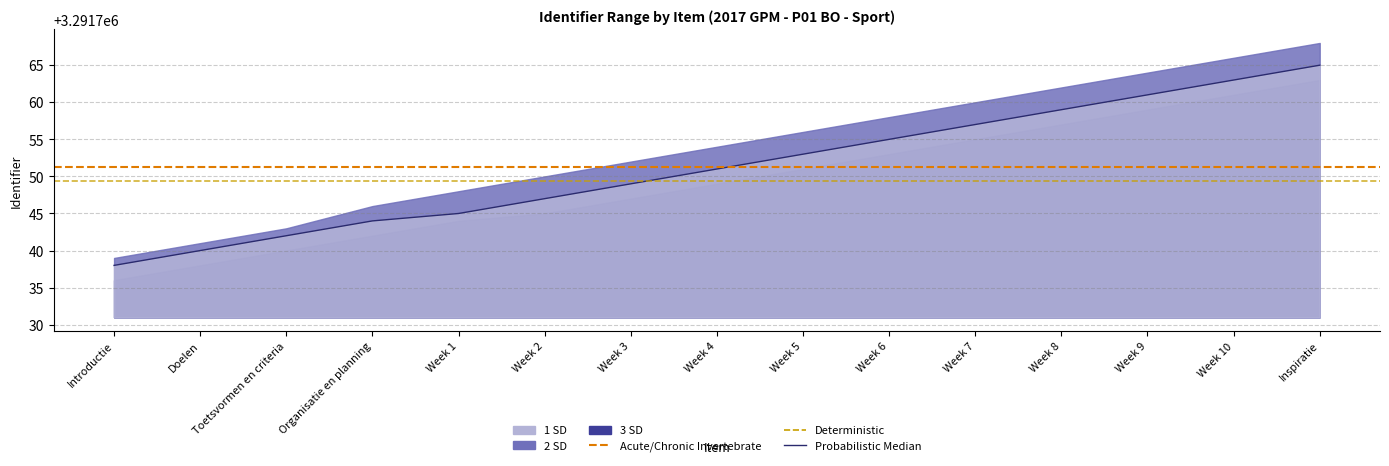

What is the value of the 2 SD point at the 12th from the left?

3291762